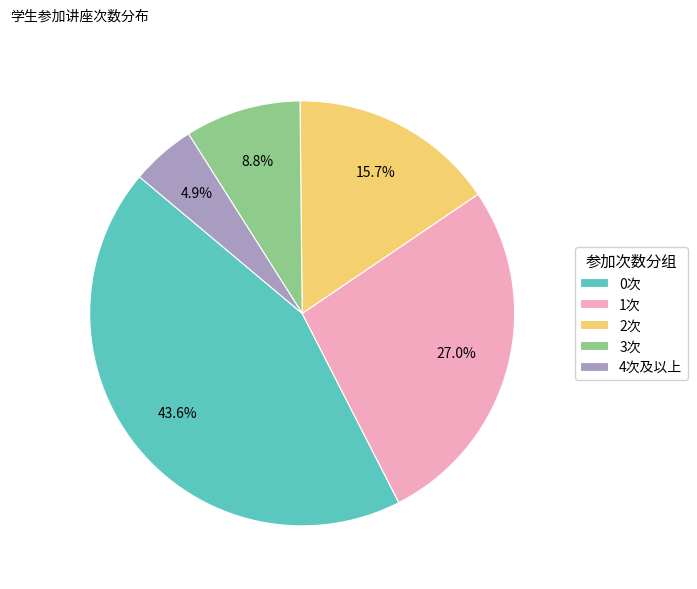

How many slices are in this pie chart?

5